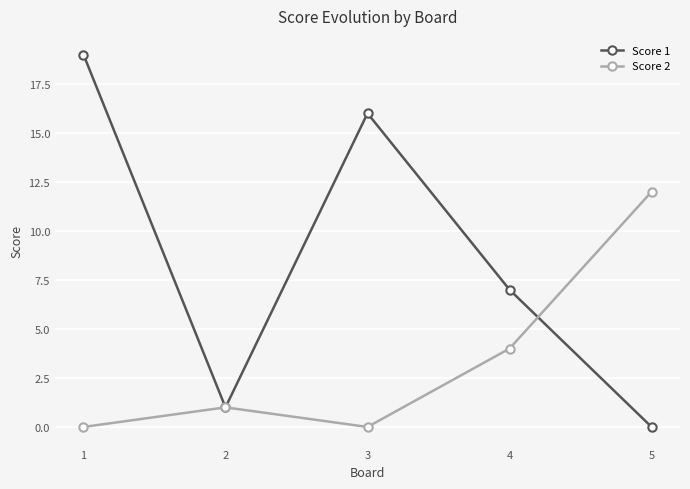

Reading left to right, extract all data points from this chart.

Score 1: 1=19	2=1	3=16	4=7	5=0
Score 2: 1=0	2=1	3=0	4=4	5=12